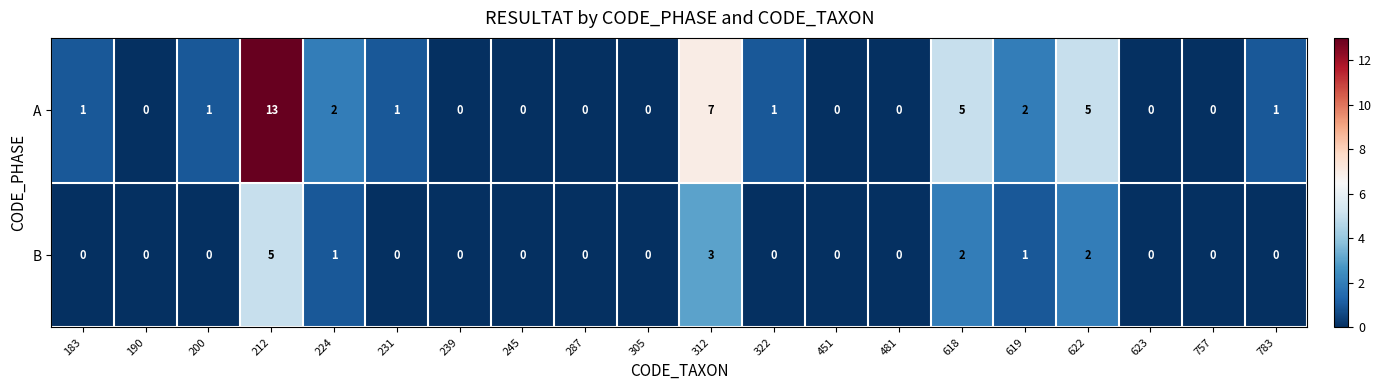

Which series has the largest range (max minus min)?

A